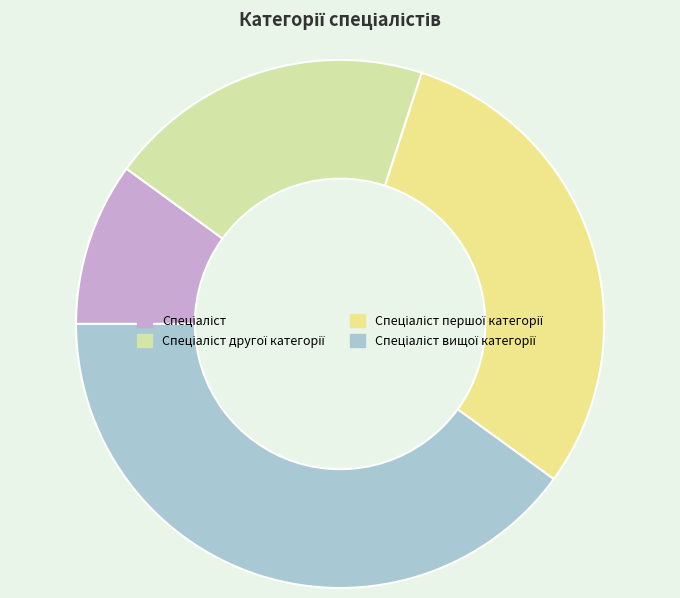

Rank the categories by value from highest to lowest.

Спеціаліст вищої категорії, Спеціаліст першої категорії, Спеціаліст другої категорії, Спеціаліст